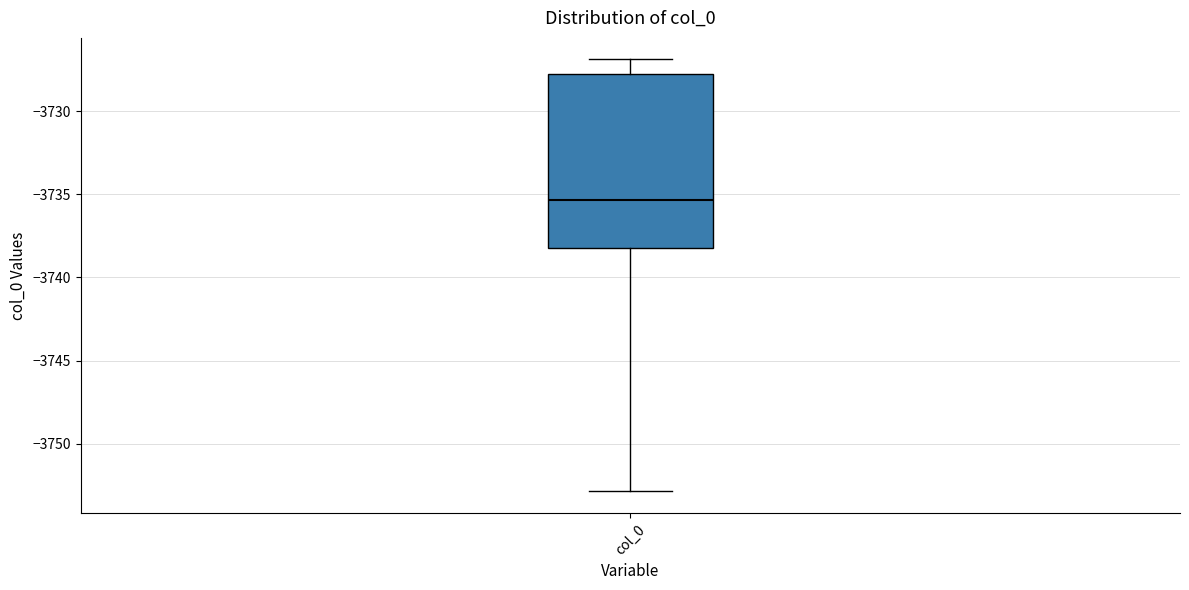

Transcribe this box plot: give where the median line is, the range the box spans, and where the two whiskers end, as read against the y-axis. The values are not printed on the chart, so give them approximately, as read against the axis.

median -3735.5, box -3738.0 to -3728.0, whiskers -3753.0 to -3727.0